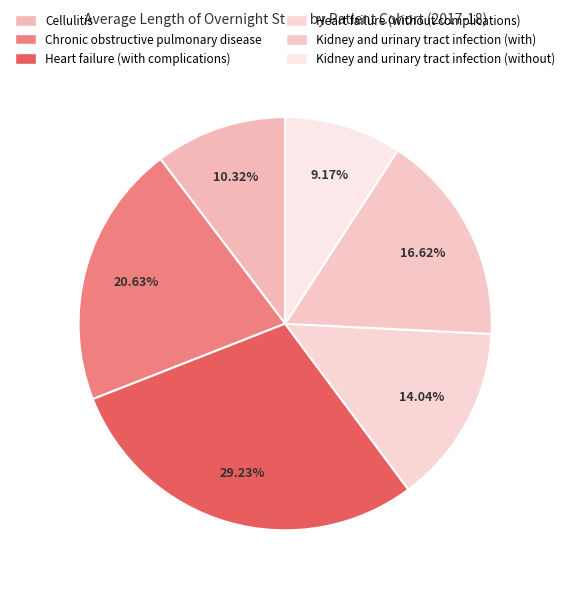

What is the smallest slice in the pie chart?

Kidney and urinary tract infection (without)